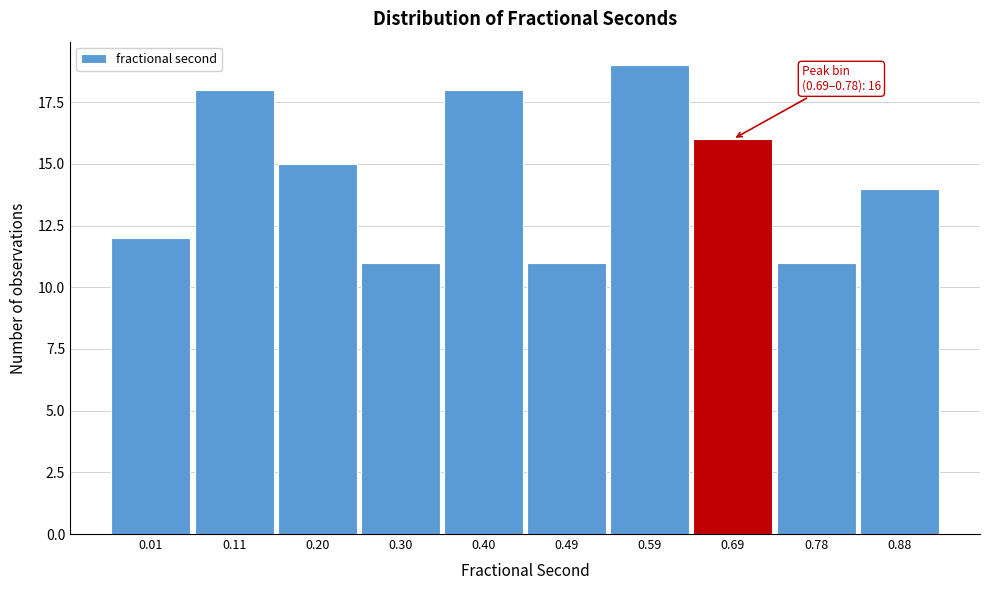

Reading left to right, transcribe all the data shown in this chart.

0.01=12	0.11=18	0.20=15	0.30=11	0.40=18	0.49=11	0.59=19	0.69=16	0.78=11	0.88=14